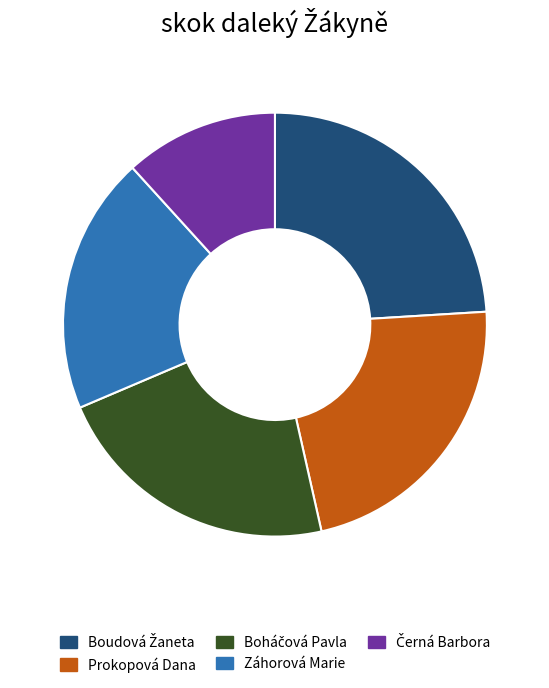

How many segments does this pie chart have?

5